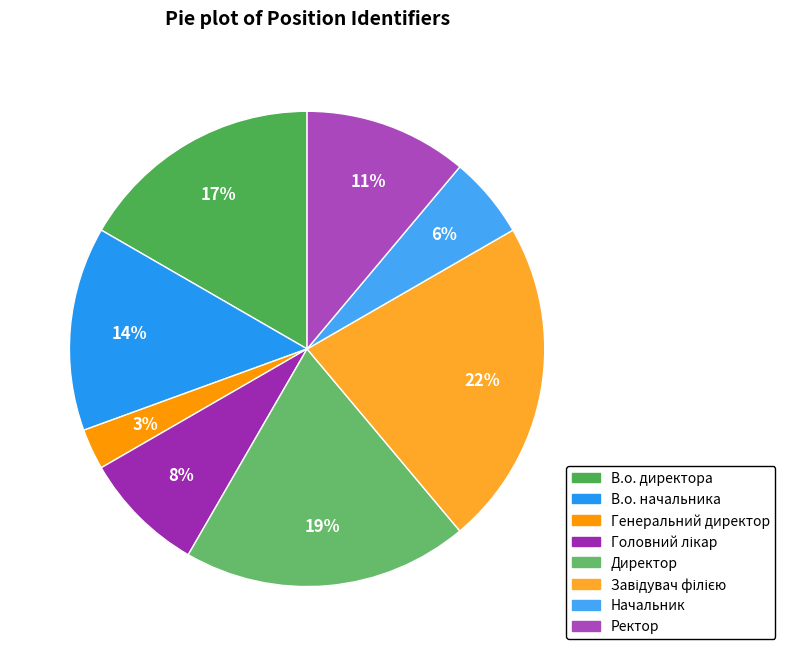

Between В.о. директора and В.о. начальника, which is larger?

В.о. директора